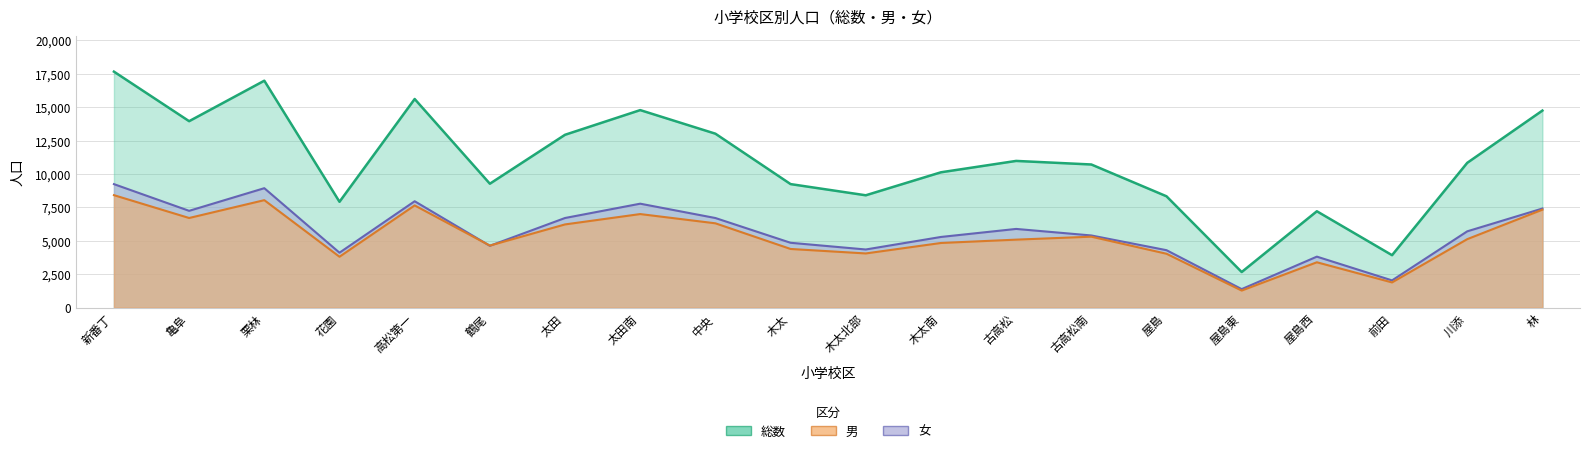

Rank the series at 古高松 from highest to lowest value.

総数, 女, 男